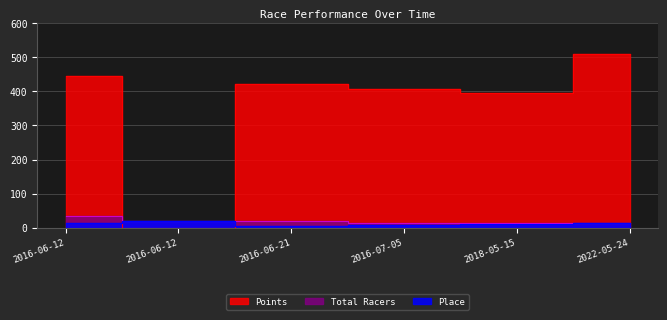

True or false: Total Racers and Place intersect in this chart.

False